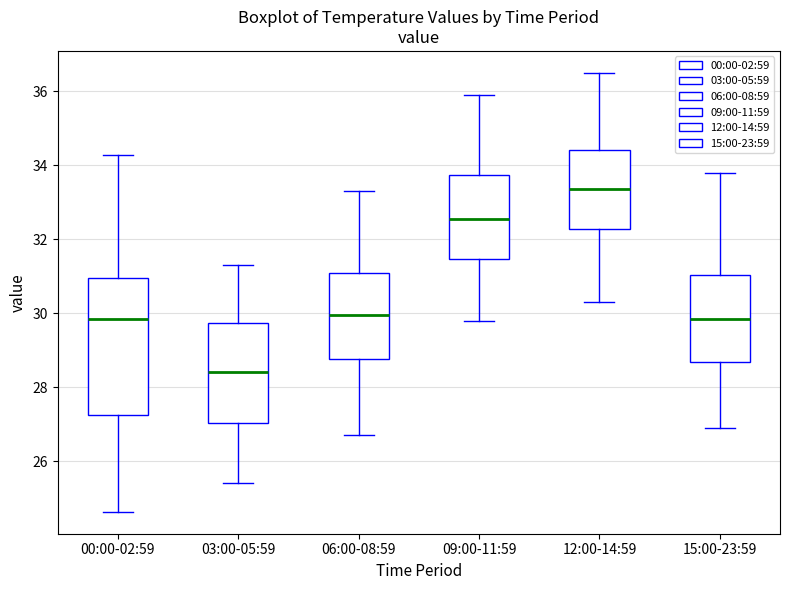

Reading left to right, read every box against the y-axis: the position of its median line, the range the box covers, and the ends of its whiskers. The values are not printed on the chart, so give them approximately, as read against the axis.

00:00-02:59: median 29.8, box 27.2 to 31.0, whiskers 24.6 to 34.2
03:00-05:59: median 28.4, box 27.0 to 29.8, whiskers 25.4 to 31.4
06:00-08:59: median 30.0, box 28.8 to 31.2, whiskers 26.8 to 33.4
09:00-11:59: median 32.6, box 31.4 to 33.8, whiskers 29.8 to 36.0
12:00-14:59: median 33.4, box 32.2 to 34.4, whiskers 30.4 to 36.6
15:00-23:59: median 29.8, box 28.6 to 31.0, whiskers 27.0 to 33.8